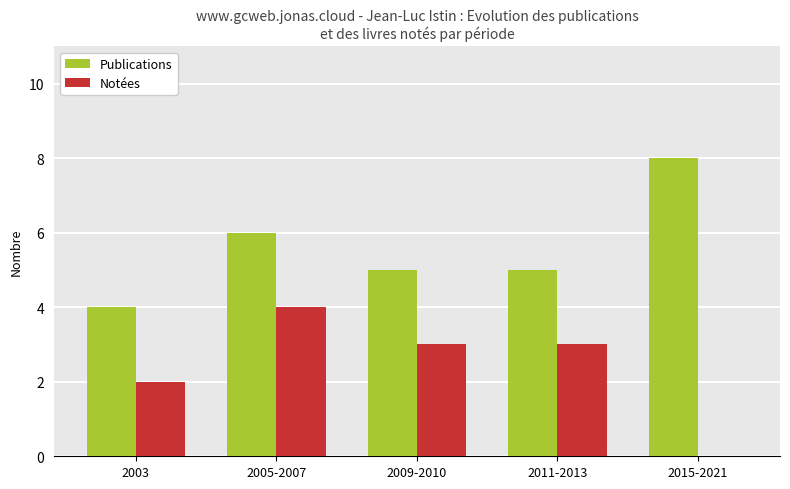

Reading left to right, what are all the values shown in this chart?

Publications: 4	6	5	5	8
Notées: 2	4	3	3	0